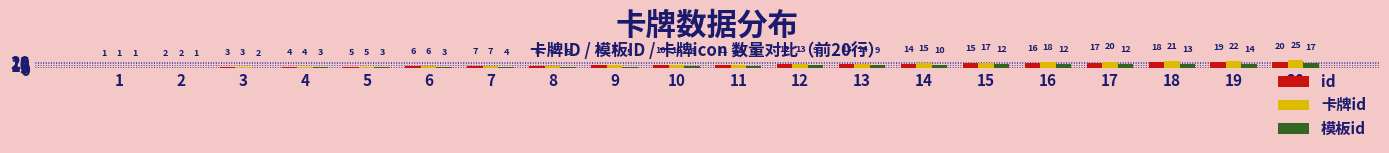

How many values in the 模板id series are below 7?

10